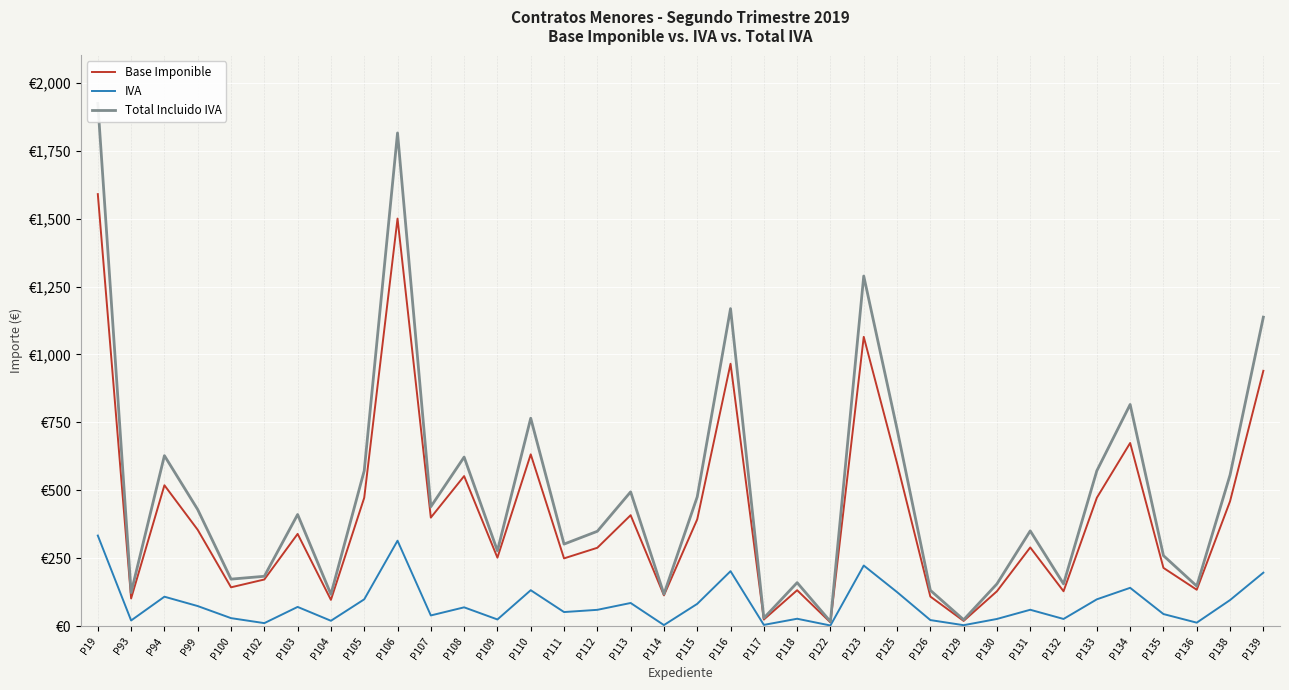

In Base Imponible, how many points are higher than both neighbors (excluding endpoints)?

11